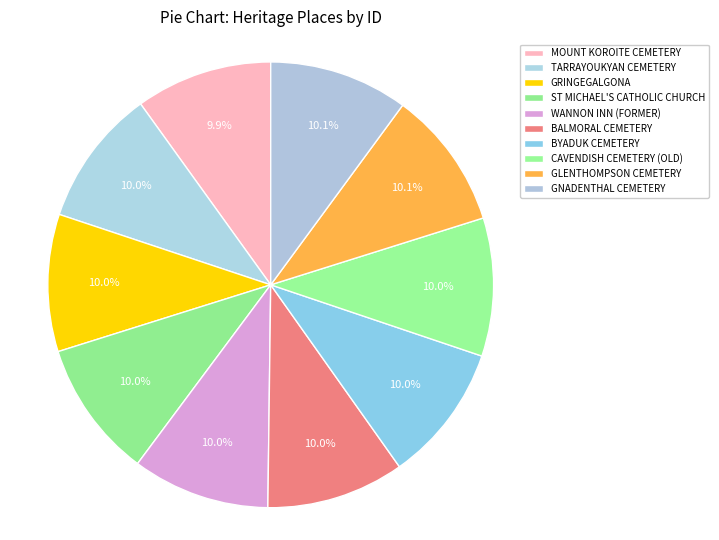

How much of the chart is everything except BALMORAL CEMETERY?

90.0%